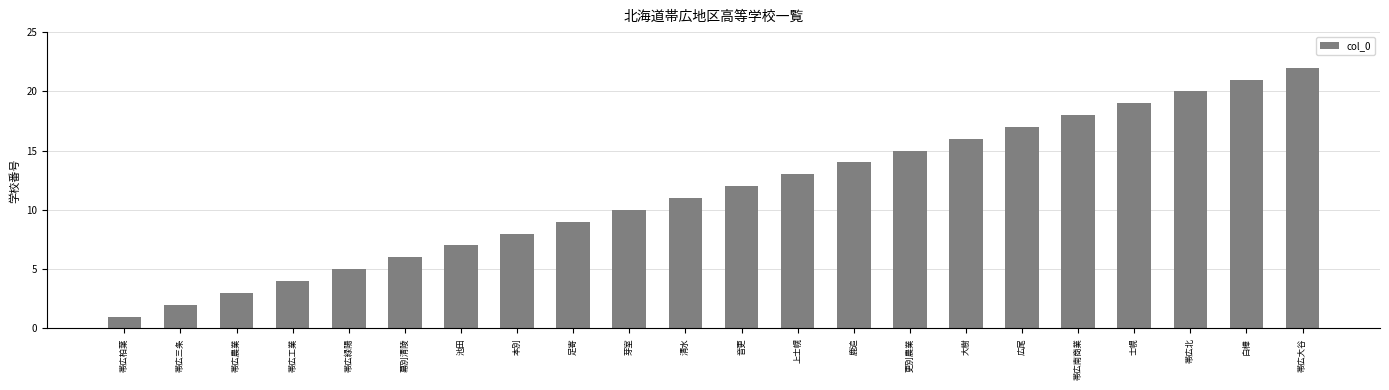

What is the average value?

12